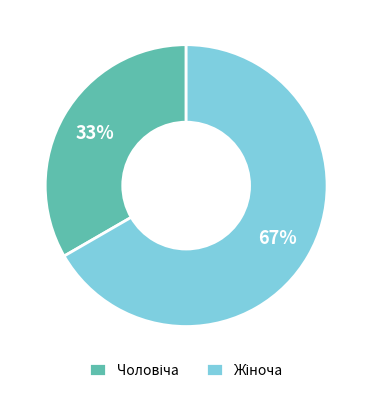

To the nearest percent, what is the average slice percentage?

50%